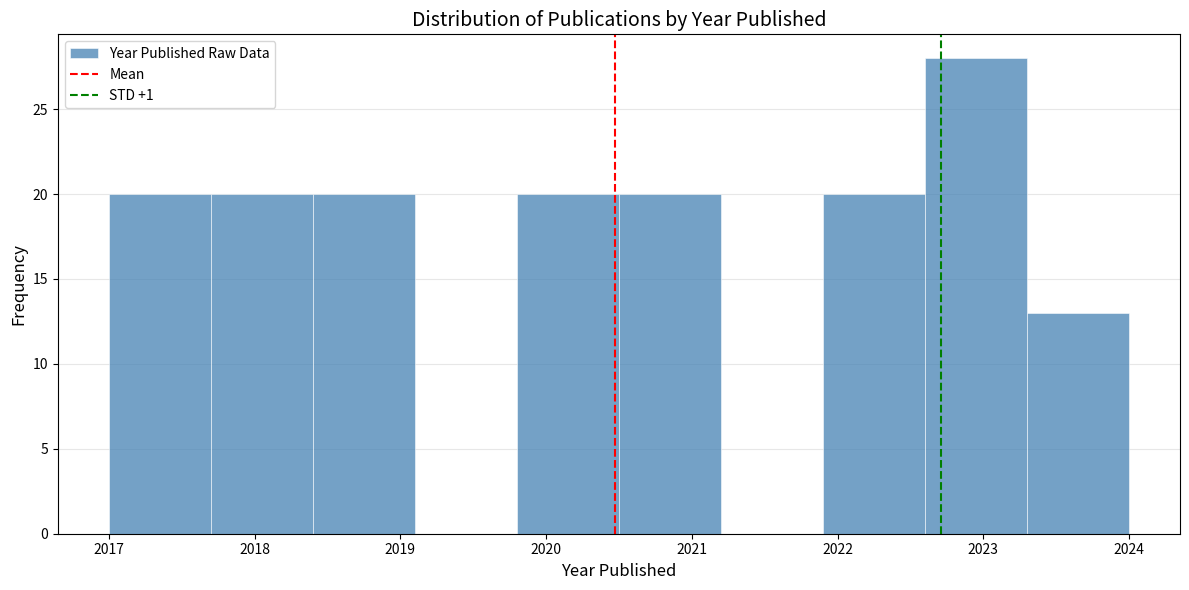

Reading left to right, list every bar in this chart as the range it spans on the x-axis followed by its height. The values are not printed on the chart, so give them approximately, as read against the axis.

2017.0 to 2017.7: 20
2017.7 to 2018.4: 20
2018.4 to 2019.1: 20
2019.1 to 2019.8: 0
2019.8 to 2020.5: 20
2020.5 to 2021.2: 20
2021.2 to 2021.9: 0
2021.9 to 2022.6: 20
2022.6 to 2023.3: 28
2023.3 to 2024.0: 13